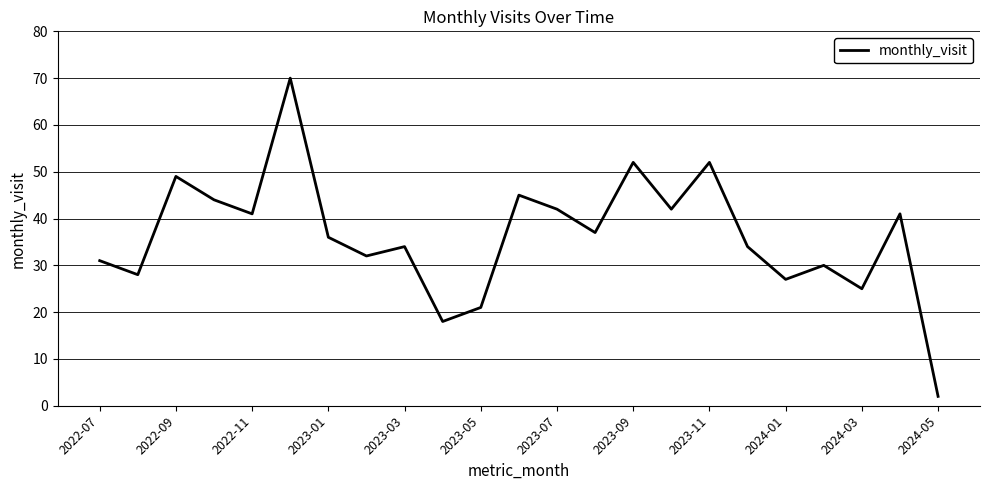

What is the difference between the maximum and minimum values?

68